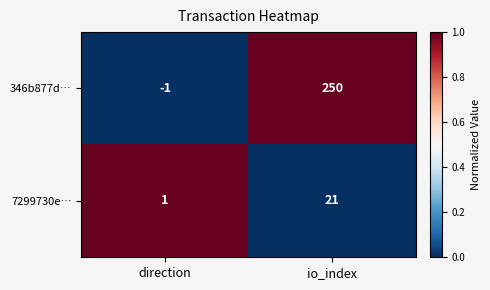

What is the difference between the highest and lowest values at io_index?

229